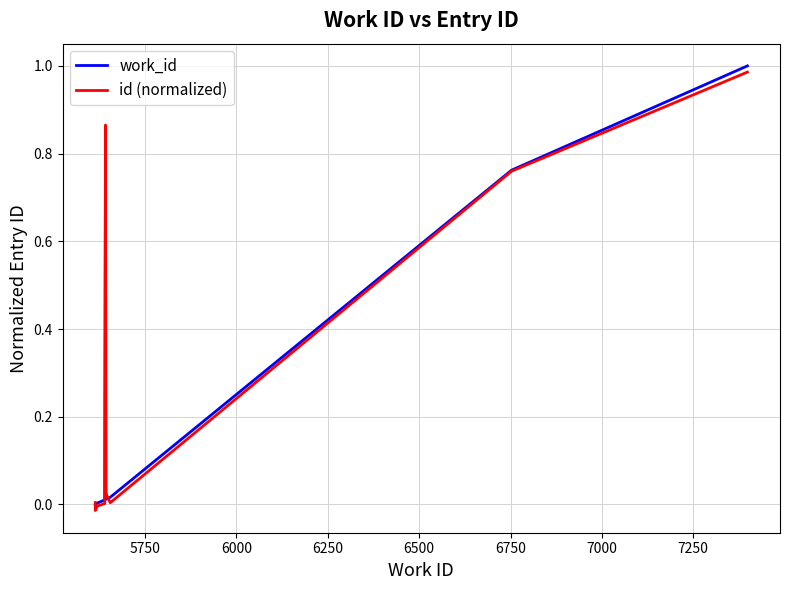

How many intersections are there between id (normalized) and work_id?

3